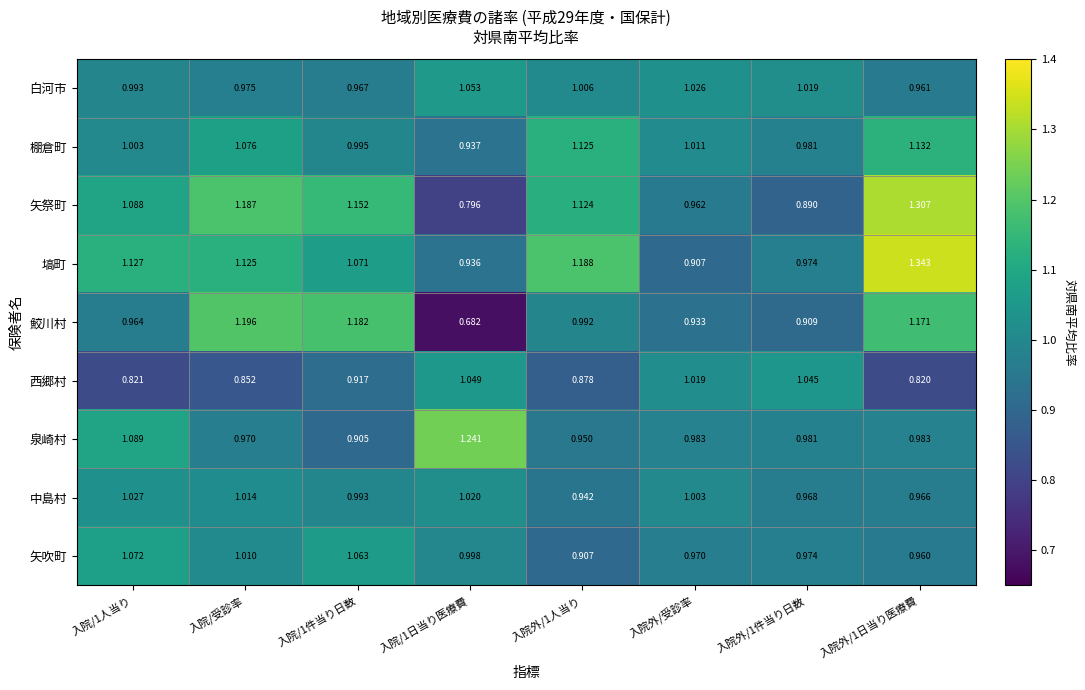

At which category does the chart reach its peak across all series?

入院外/1日当り医療費